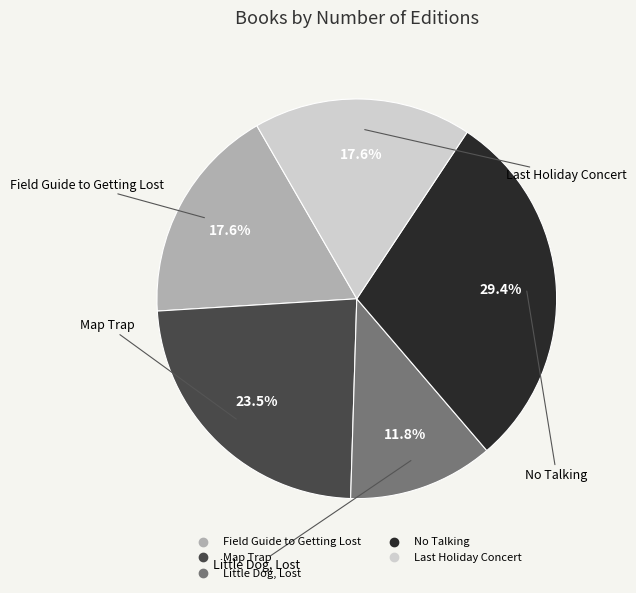

Combined, do No Talking and Field Guide to Getting Lost account for over 50%?

No